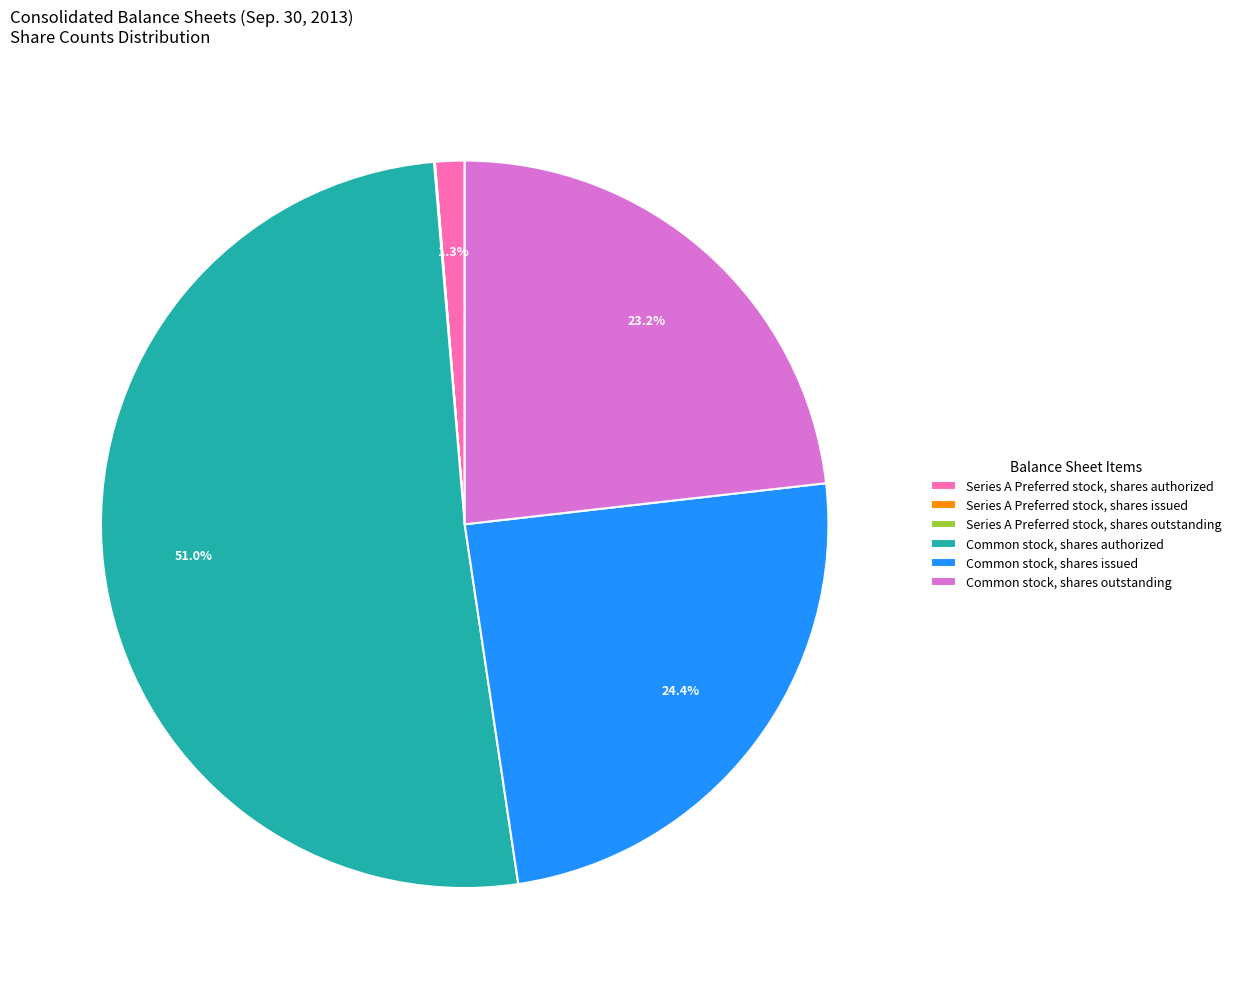

Which slice is the largest?

Common stock, shares authorized